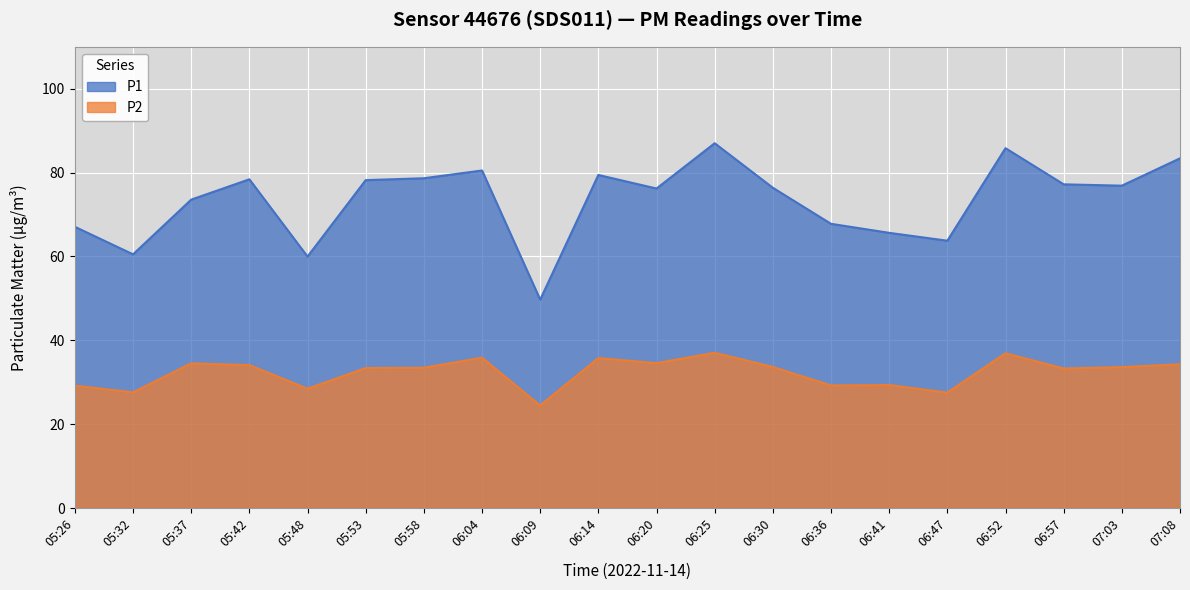

Rank the series by their average value, from highest to lowest.

P1, P2